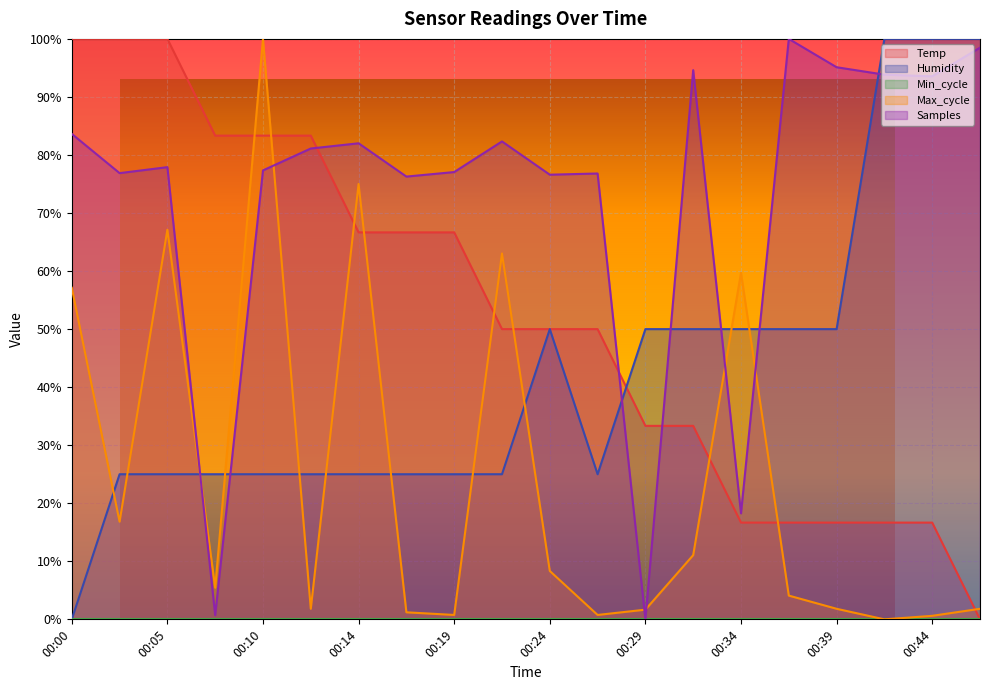

Which series has the largest range (max minus min)?

Temp